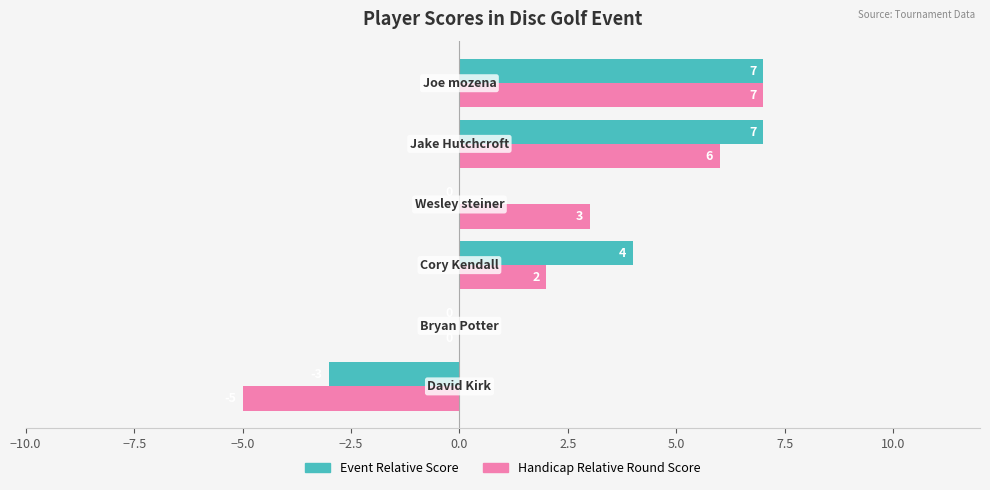

Which series has the largest total across all categories?

Event Relative Score